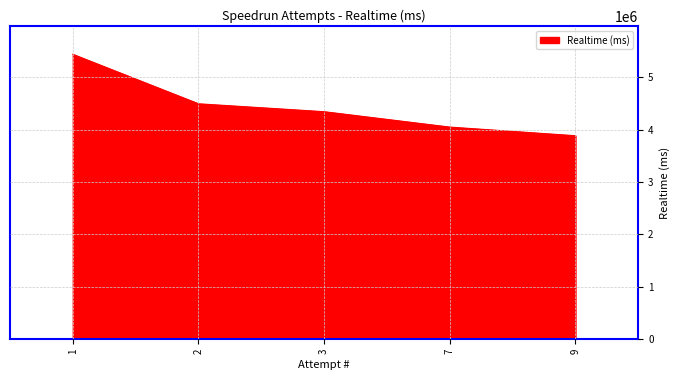

How many lines are shown in the chart?

1